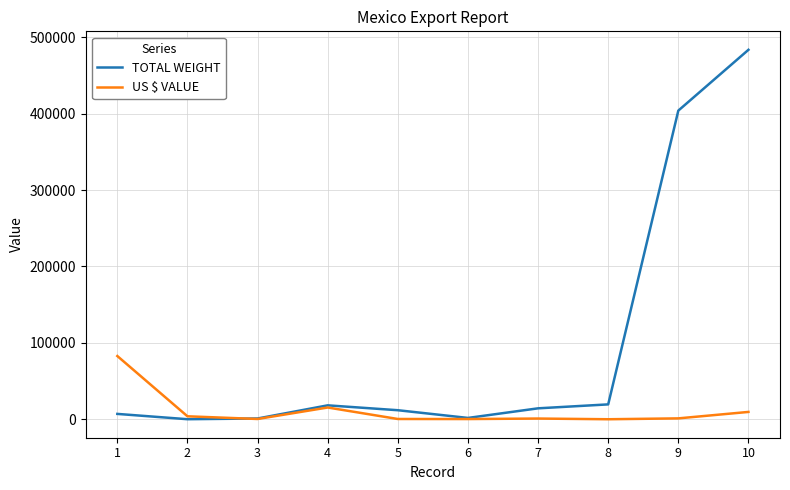

Where is TOTAL WEIGHT nearest to the value 241841?

9